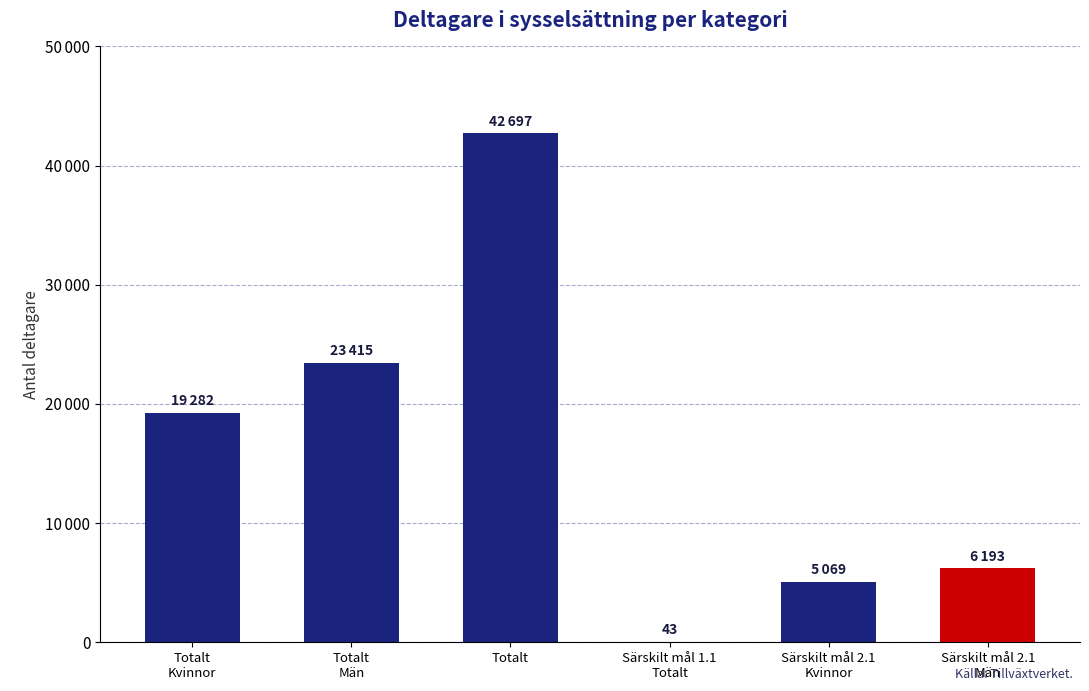

What is the label of the 4th bar from the right?

Totalt